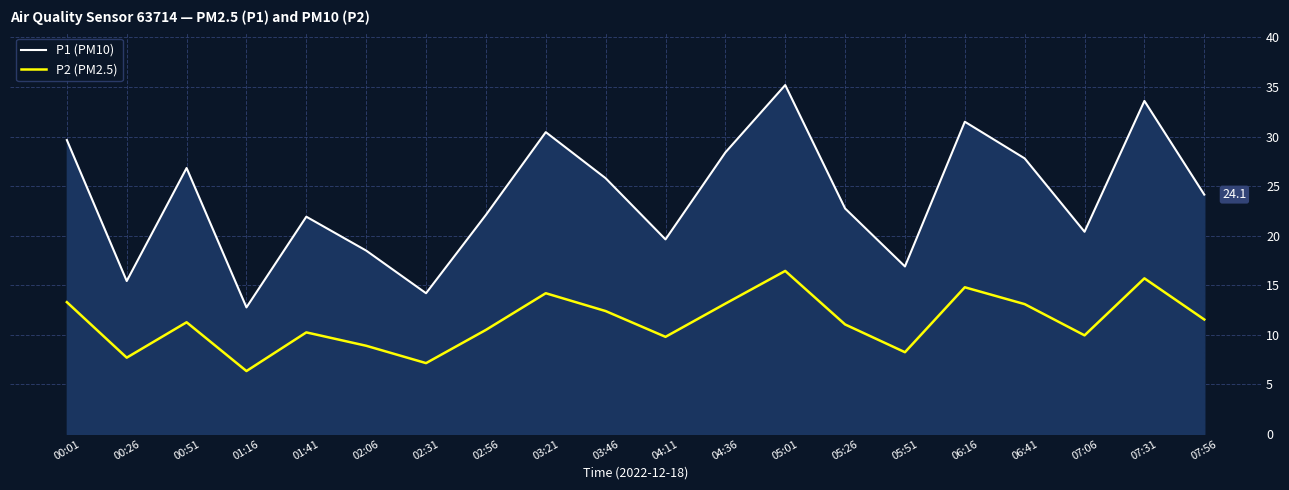

Count the number of data series in this chart.

2